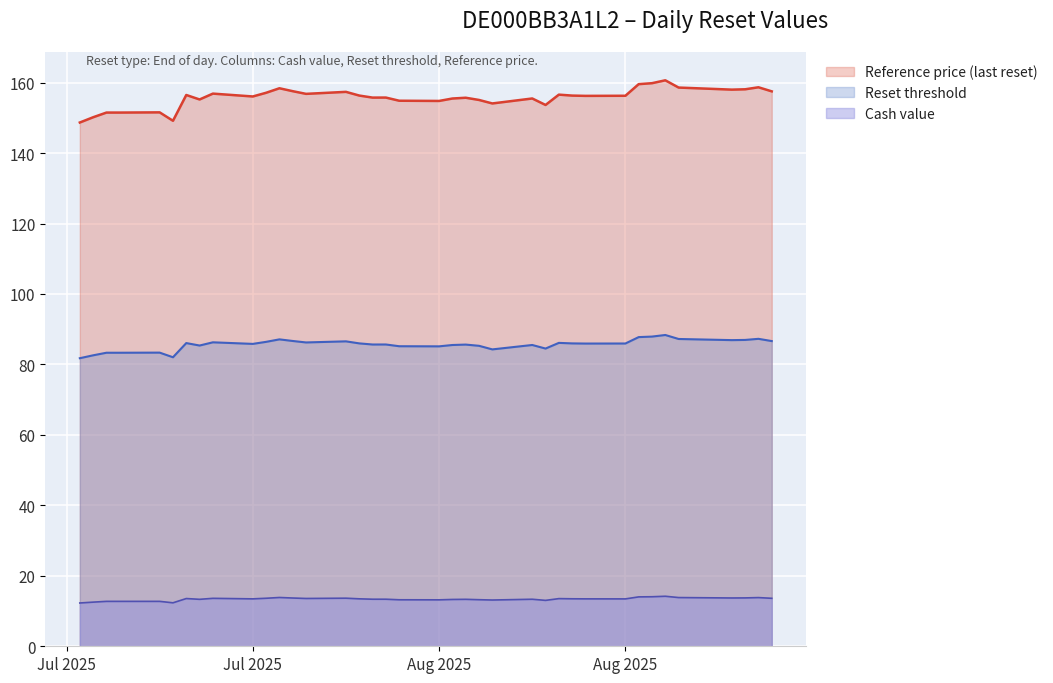

What is the total value across all series at 2025-09-05?

257.8